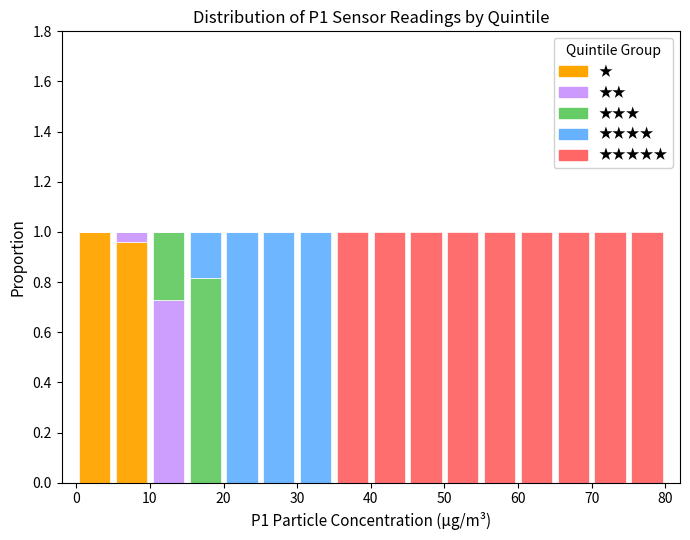

Reading left to right, list every stacked bar in this chart as the range it spans on the x-axis followed by its total height. The values are not printed on the chart, so give them approximately, as read against the axis.

0 to 5: 1
5 to 10: 1
10 to 15: 1
15 to 20: 1
20 to 25: 1
25 to 30: 1
30 to 35: 1
35 to 40: 1
40 to 45: 1
45 to 50: 1
50 to 55: 1
55 to 60: 1
60 to 65: 1
65 to 70: 1
70 to 75: 1
75 to 80: 1